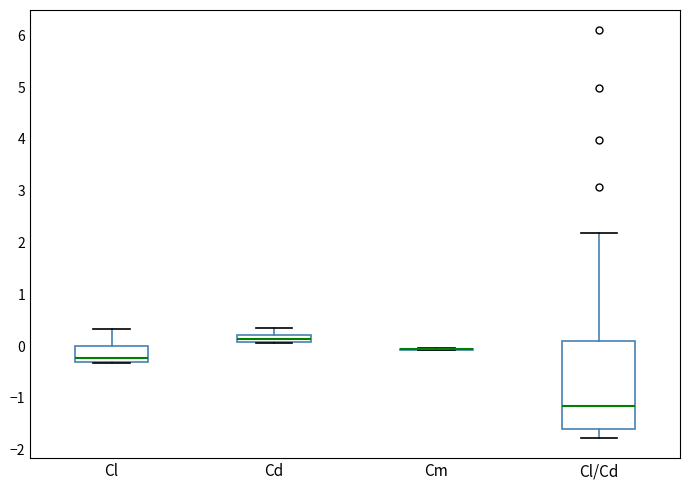

Where does the median line of the box for Cl/Cd sit on the y-axis? The values are not printed on the chart, so give them approximately, as read against the axis.

-1.2